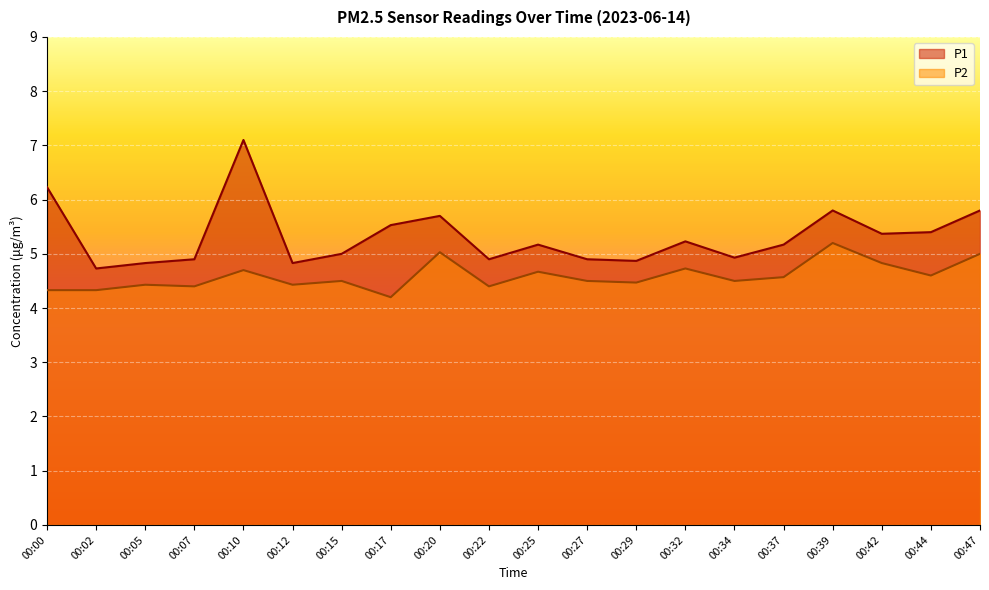

Reading left to right, transcribe all the data shown in this chart.

P1: 00:00=6.2	00:02=4.7	00:05=4.8	00:07=4.9	00:10=7.1	00:12=4.8	00:15=5.0	00:17=5.5	00:20=5.7	00:22=4.9	00:25=5.2	00:27=4.9	00:29=4.9	00:32=5.2	00:34=4.9	00:37=5.2	00:39=5.8	00:42=5.4	00:44=5.4	00:47=5.8
P2: 00:00=4.3	00:02=4.3	00:05=4.4	00:07=4.4	00:10=4.7	00:12=4.4	00:15=4.5	00:17=4.2	00:20=5.0	00:22=4.4	00:25=4.7	00:27=4.5	00:29=4.5	00:32=4.7	00:34=4.5	00:37=4.6	00:39=5.2	00:42=4.8	00:44=4.6	00:47=5.0